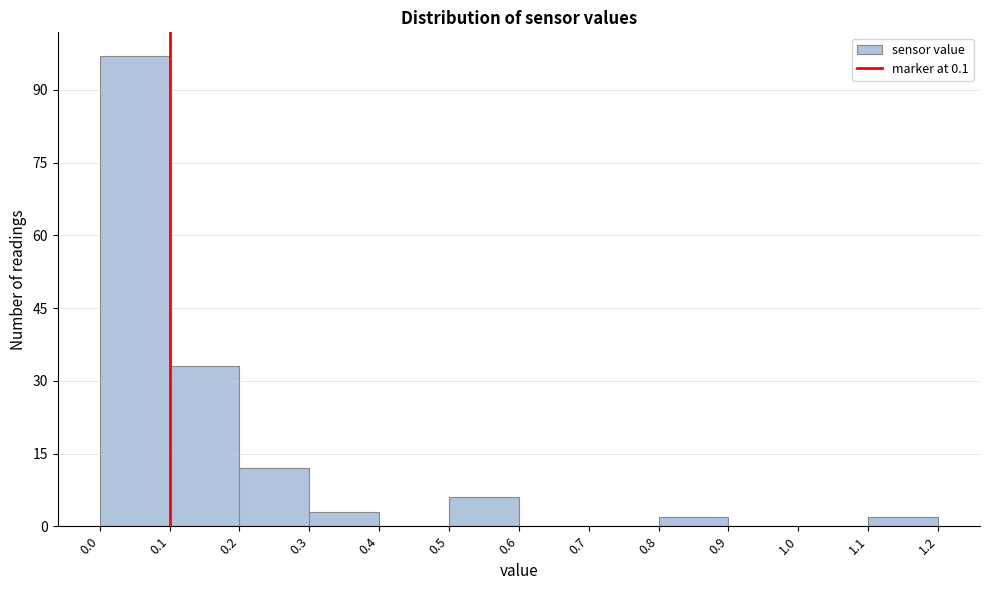

Reading left to right, list every bar in this chart as the range it spans on the x-axis followed by its height. The values are not printed on the chart, so give them approximately, as read against the axis.

0.0 to 0.1: 98
0.1 to 0.2: 34
0.2 to 0.3: 12
0.3 to 0.4: 4
0.4 to 0.5: 0
0.5 to 0.6: 6
0.6 to 0.7: 0
0.7 to 0.8: 0
0.8 to 0.9: 2
0.9 to 1.0: 0
1.0 to 1.1: 0
1.1 to 1.2: 2